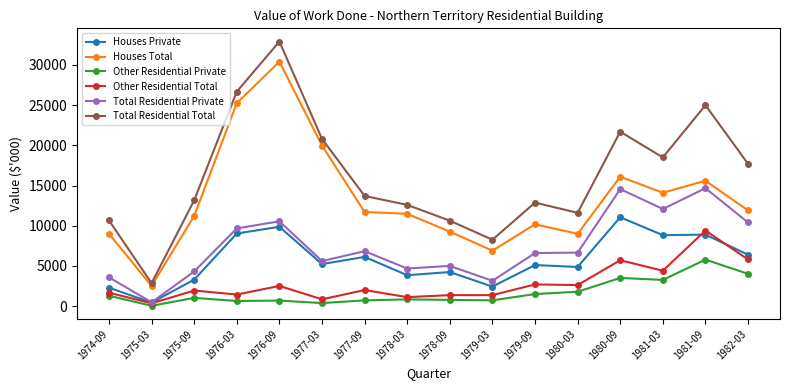

What is the average value of the Total Residential Private series?

7423